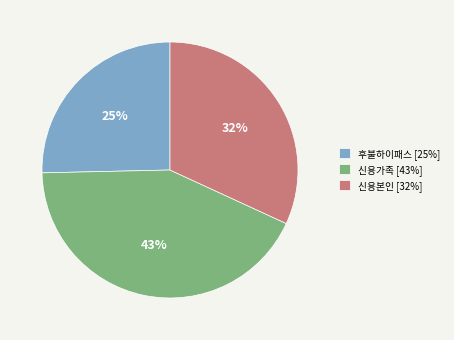

Combined, do 후불하이패스 [25%] and 신용가족 [43%] account for over 50%?

Yes